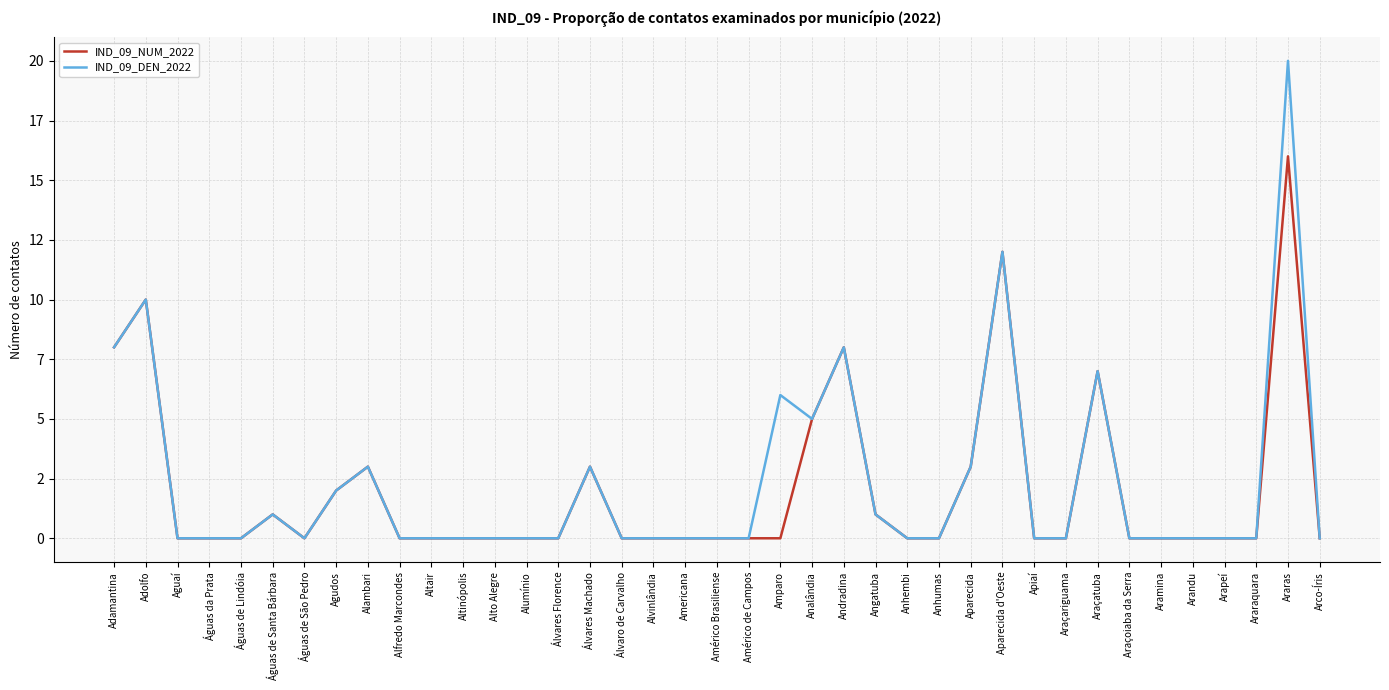

What are all the series names shown in the legend?

IND_09_NUM_2022, IND_09_DEN_2022